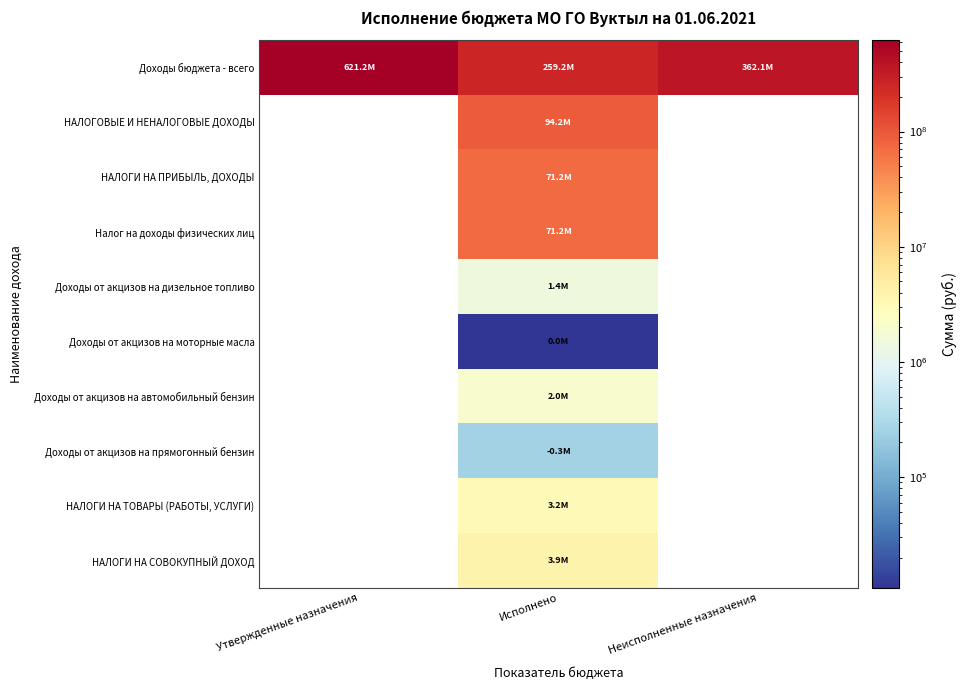

Count the number of data series in this chart.

10